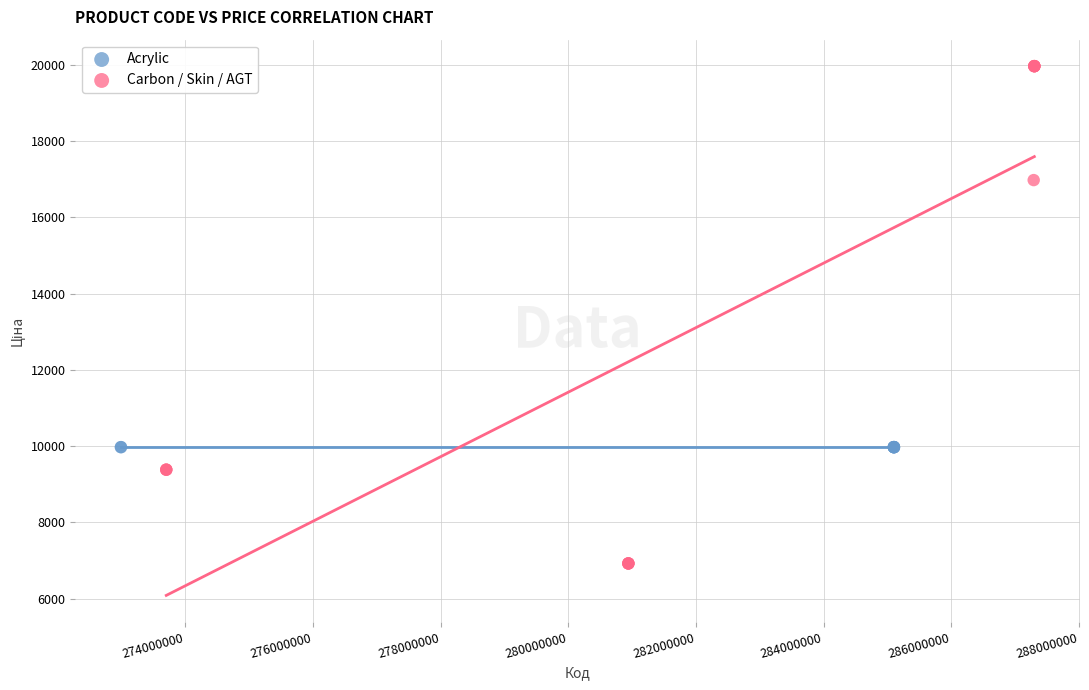

Which series contains the highest Y value?

Carbon / Skin / AGT